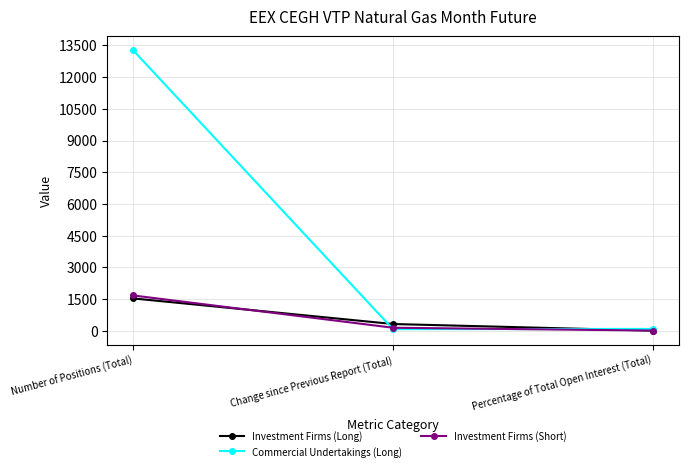

What is the approximate value of Commercial Undertakings (Long) at Number of Positions (Total)?

13262.0